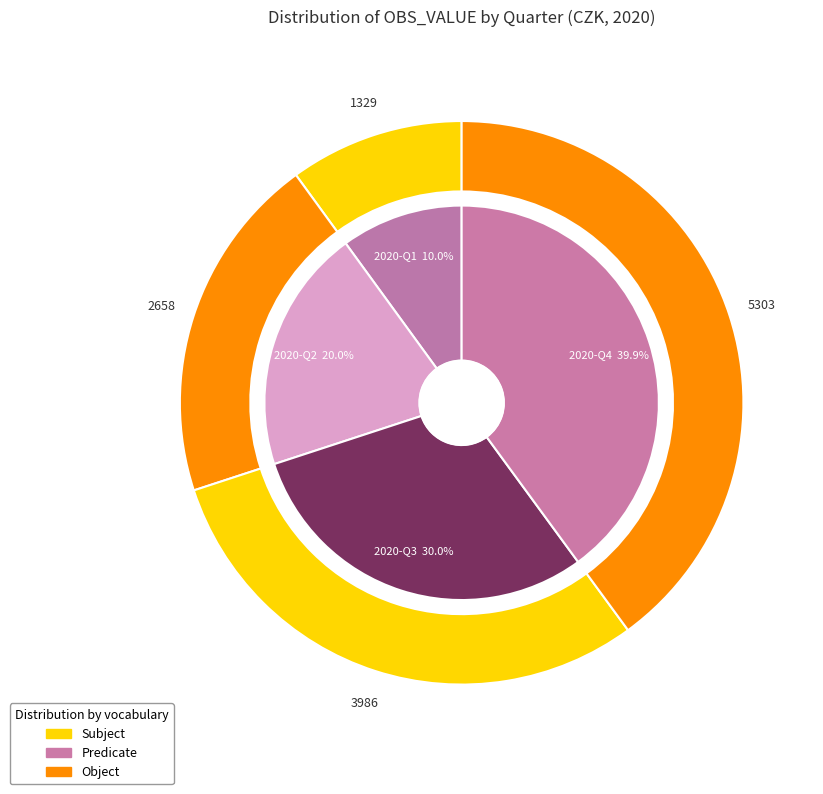

To the nearest percent, what percentage of the pie is 2020-Q2?

20%